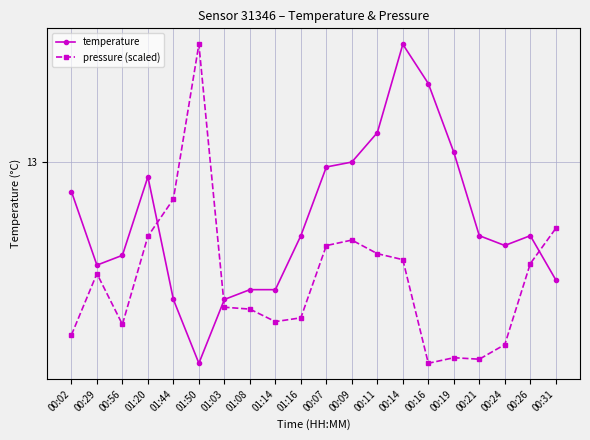

Is the value of temperature at 01:44 greater than the value of pressure (scaled) at 00:14?

No